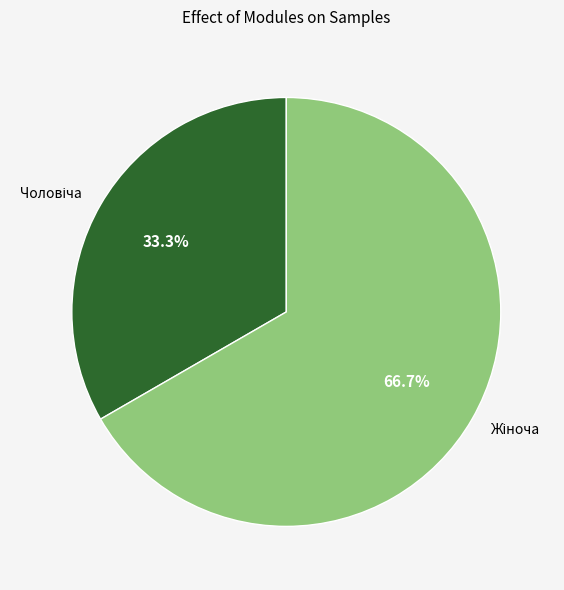

Does any single category account for the majority?

Yes